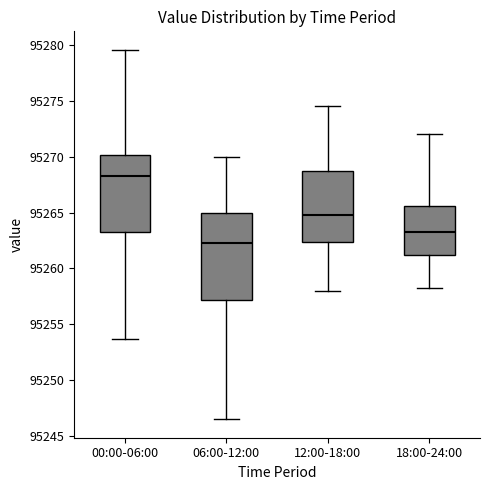

Which box is the tallest, from its lower edge to its upper edge?

06:00-12:00